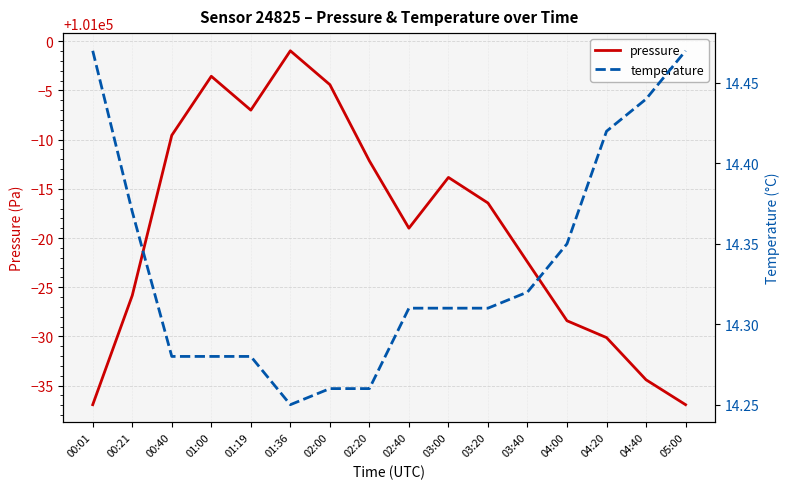

True or false: temperature has a value of 14.3 at 01:19.

True